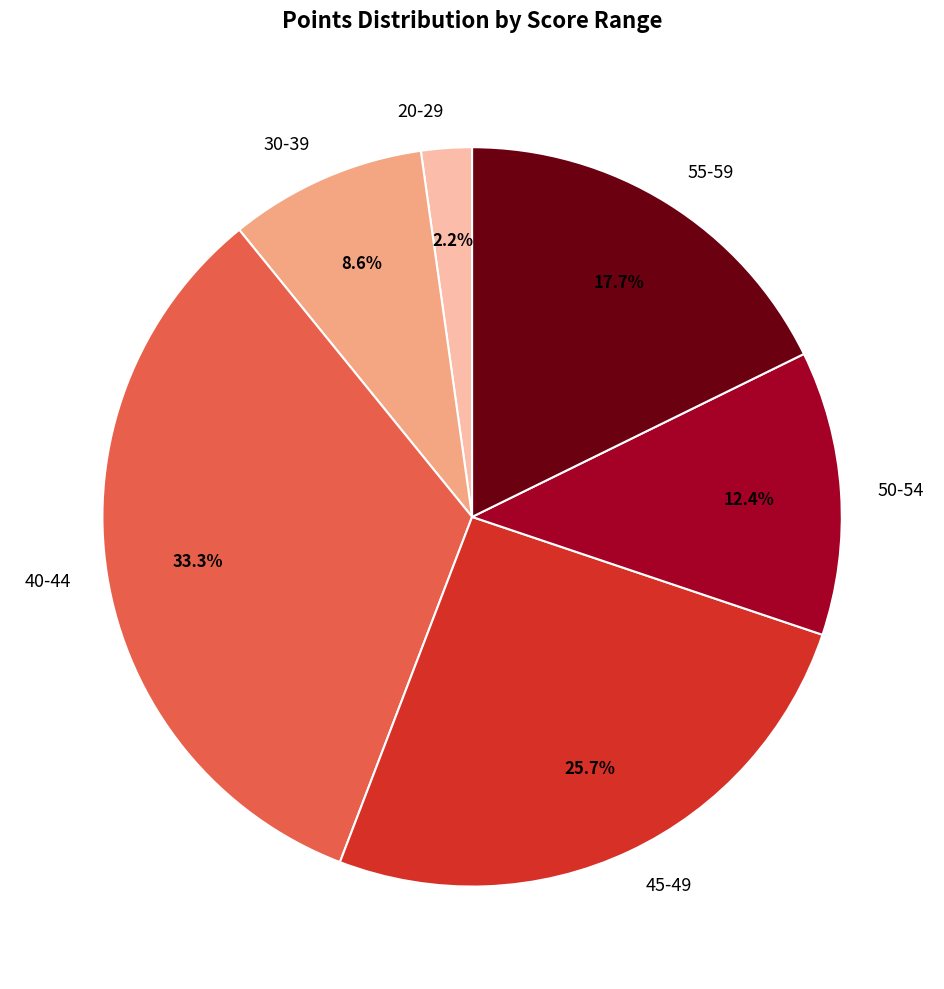

Does any single category account for the majority?

No